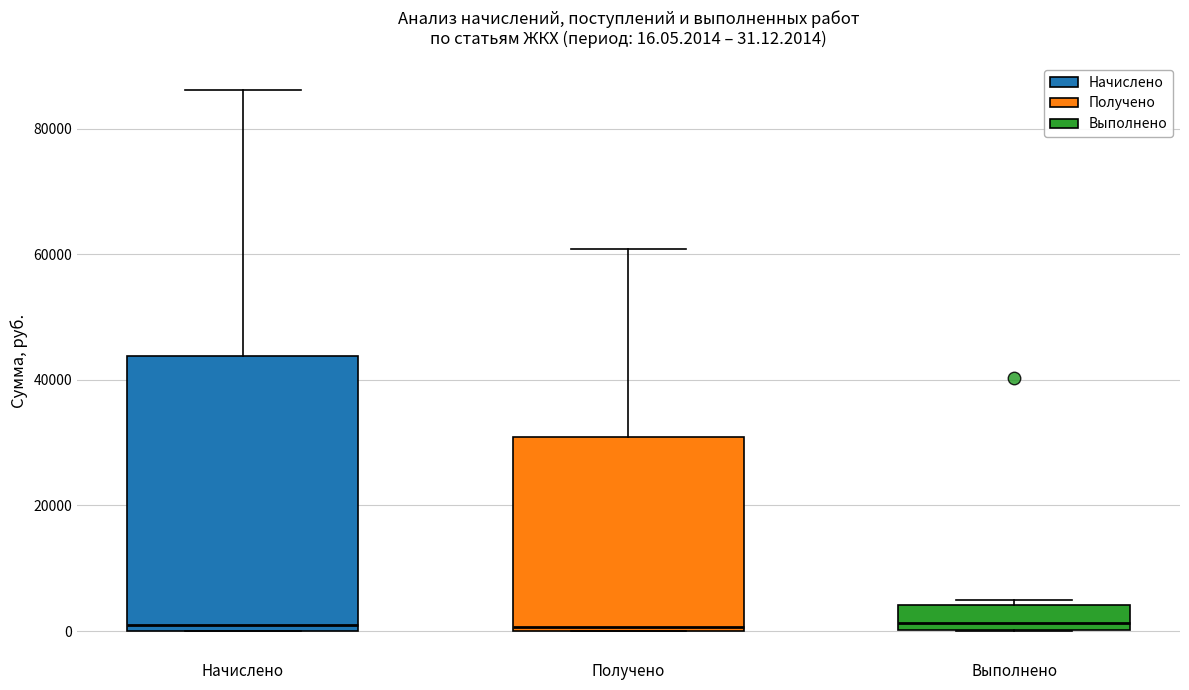

Which box is the tallest, from its lower edge to its upper edge?

Начислено